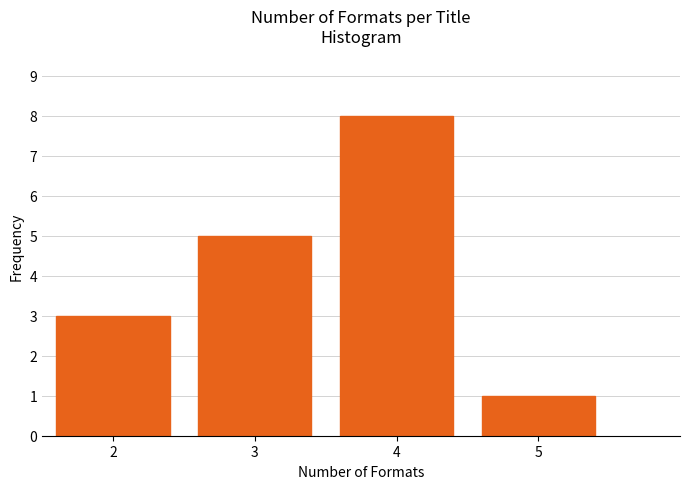

Reading left to right, transcribe this chart: for each bar, give the range it covers on the x-axis and its height. The values are not printed on the chart, so give them approximately, as read against the axis.

1.5 to 2.5: 3
2.5 to 3.5: 5
3.5 to 4.5: 8
4.5 to 5.5: 1